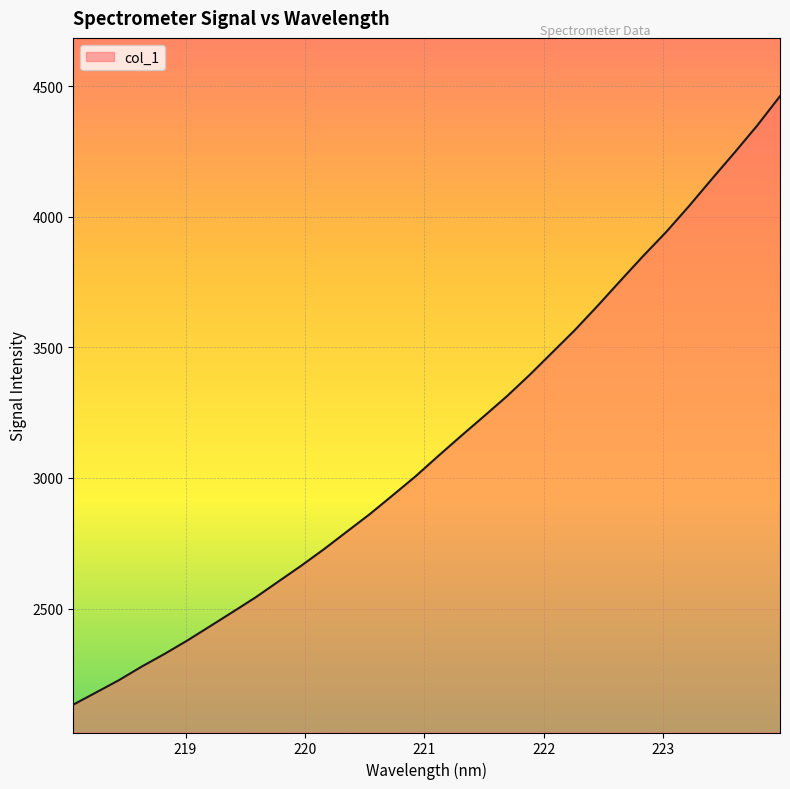

What is the maximum value shown in the chart?

4461.7